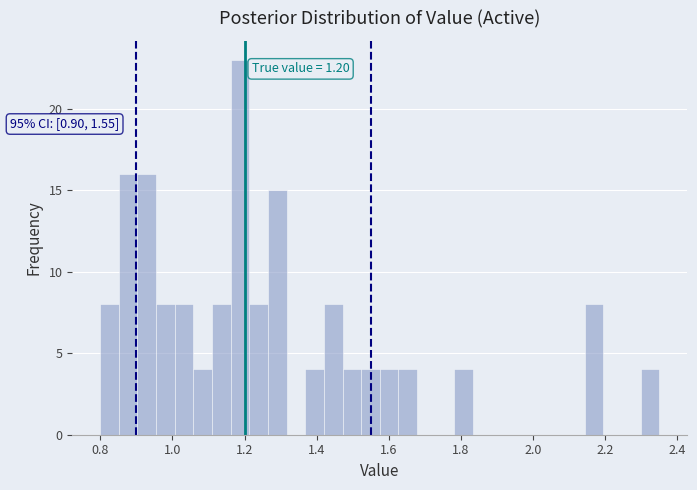

Read against the x-axis, roughly where is the centre of the tallest bar?

1.18